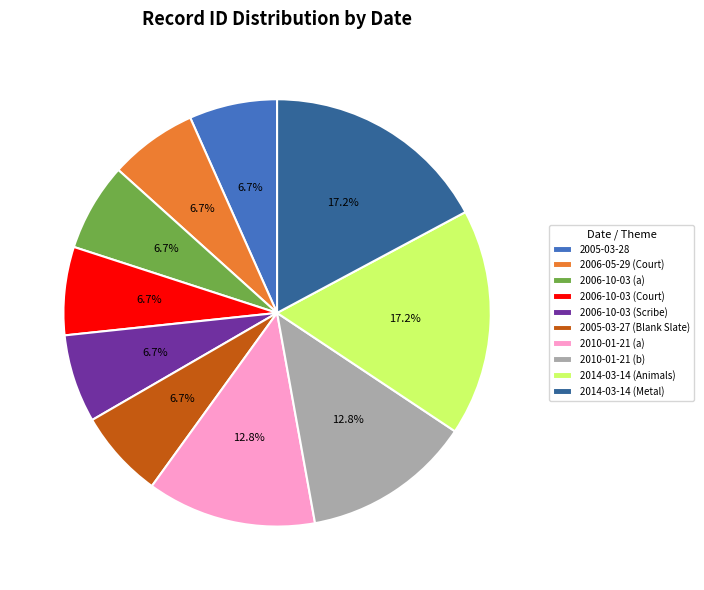

What percentage do 2014-03-14 (Animals) and 2005-03-27 (Blank Slate) together represent?

23.9%